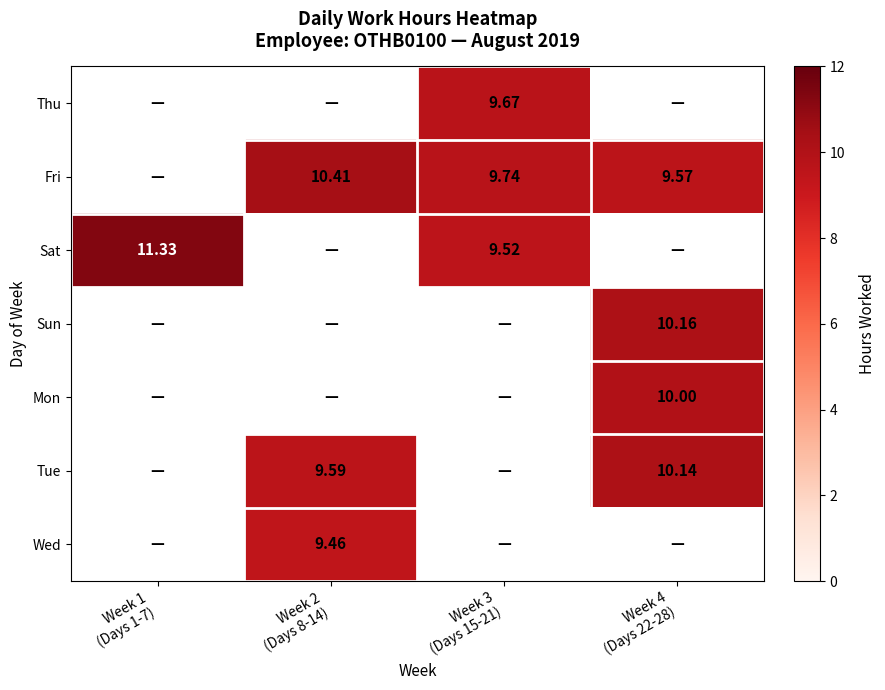

Is the value of Tue at Week 3 (Days 15-21) greater than the value of Mon at Week 4 (Days 22-28)?

No